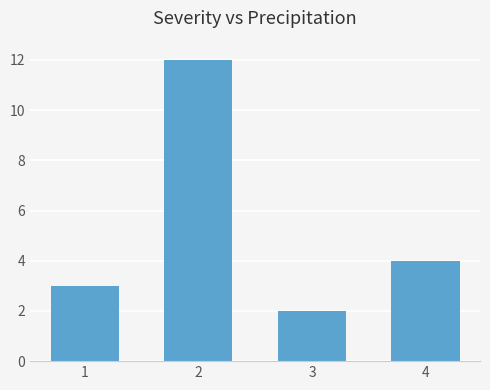

Reading left to right, transcribe all the data shown in this chart.

3	12	2	4